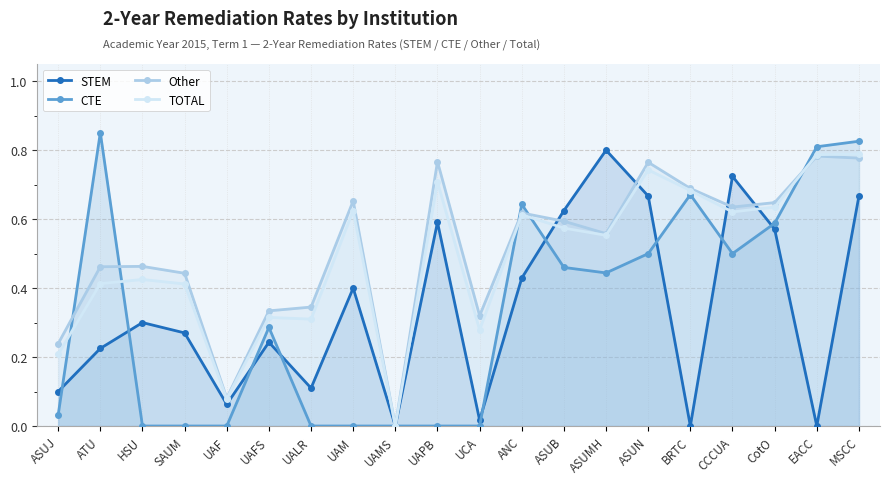

What is the difference between the maximum and minimum values in the STEM series?

0.8